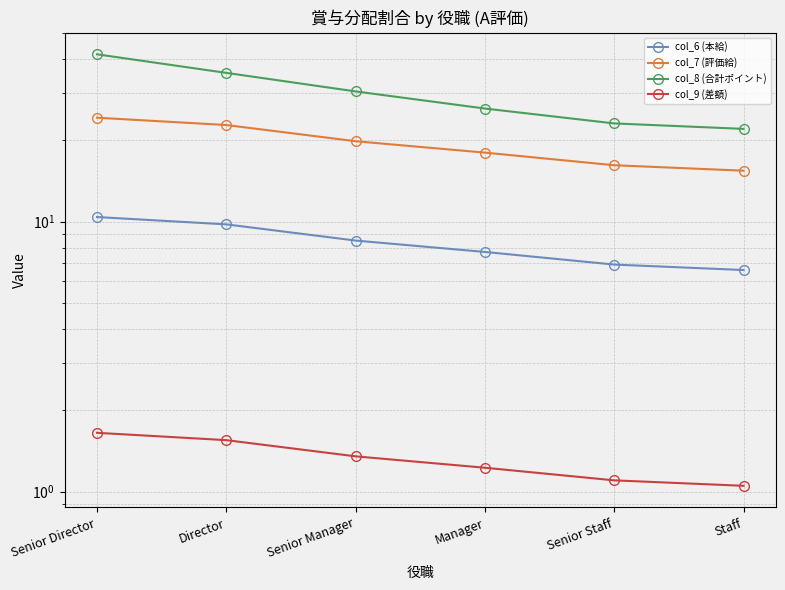

What is the difference between the highest and lowest values at Manager?

25.0